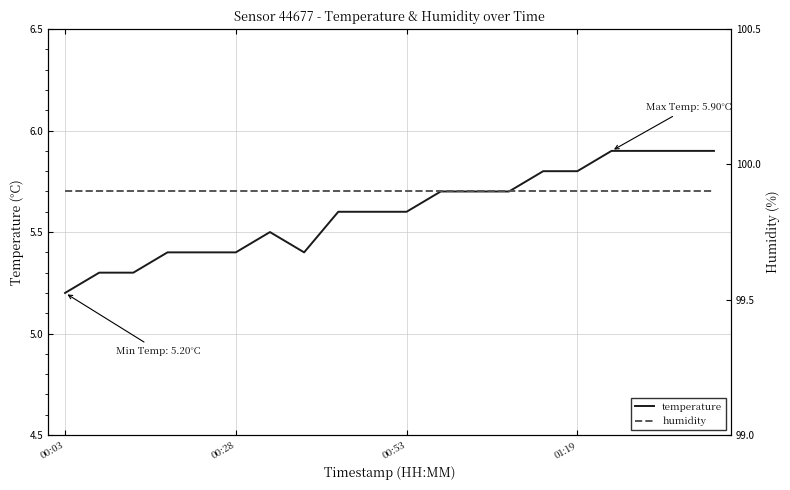

True or false: temperature has a value of 9.4 at 00:53.

False